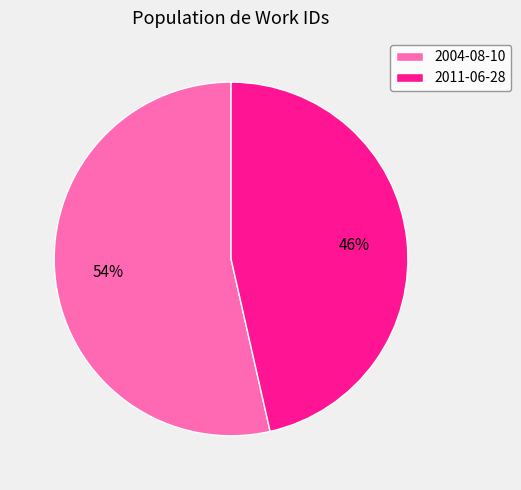

What is the majority slice?

2004-08-10